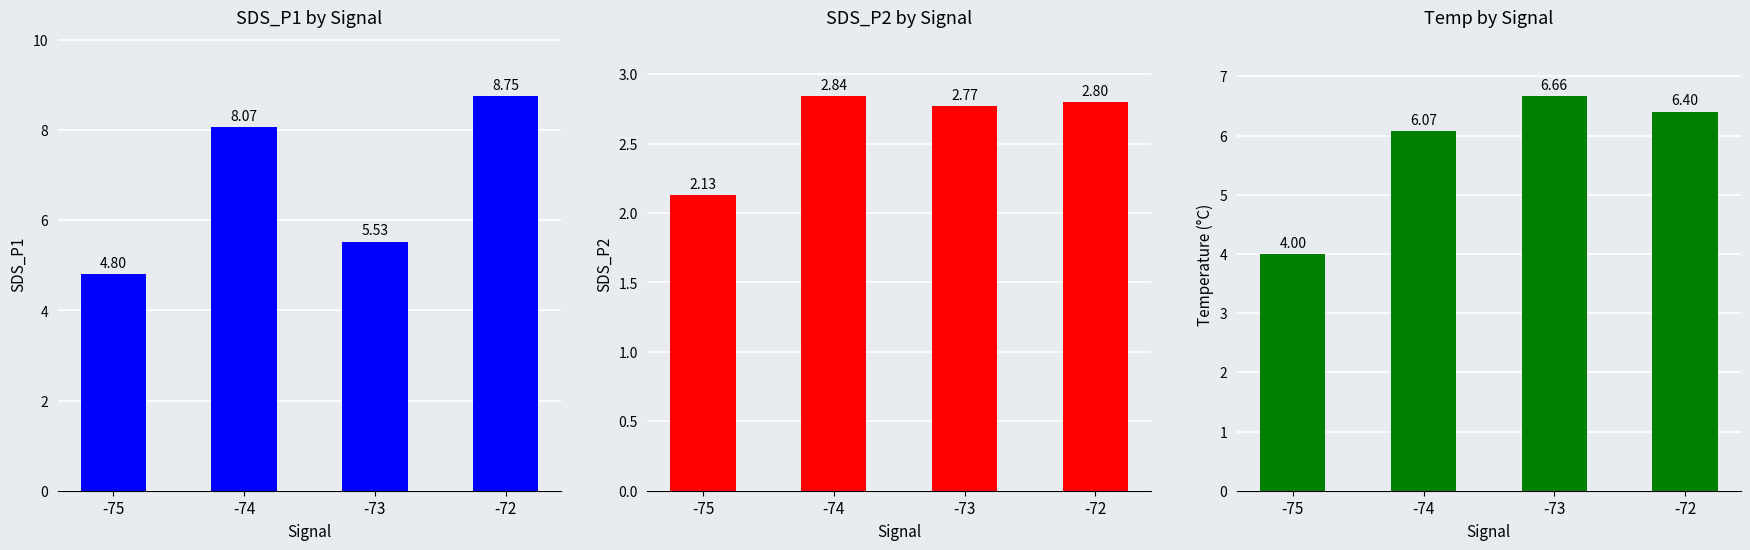

What is the difference between the maximum and minimum values in the Temperature (°C) series?

2.7